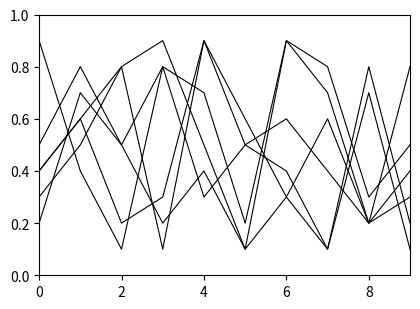

How many lines are shown in the chart?

6